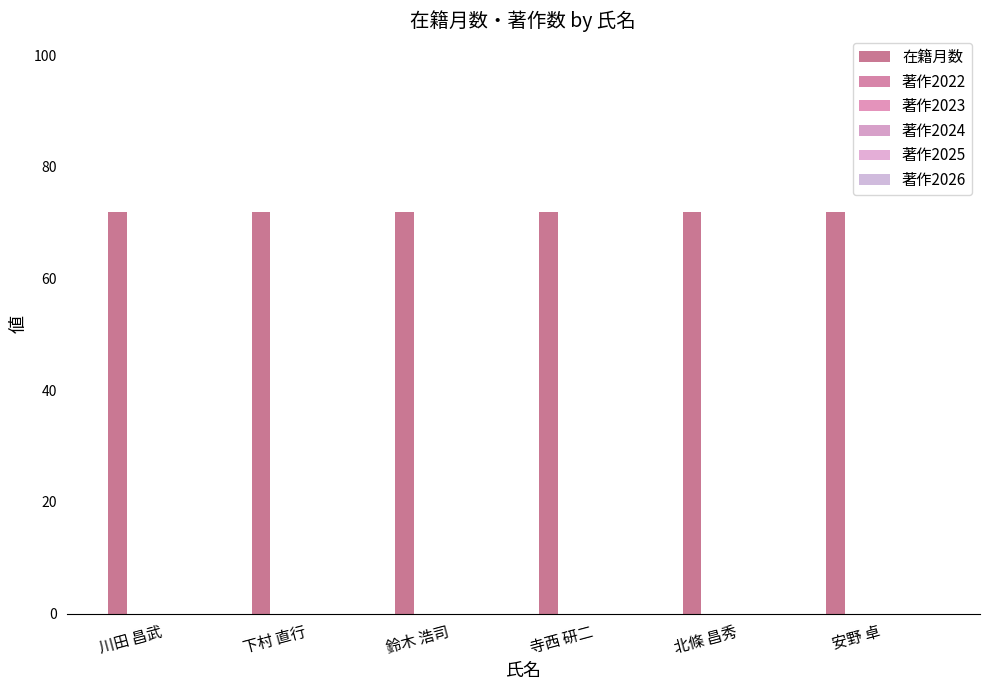

How many bars are there in total?

36